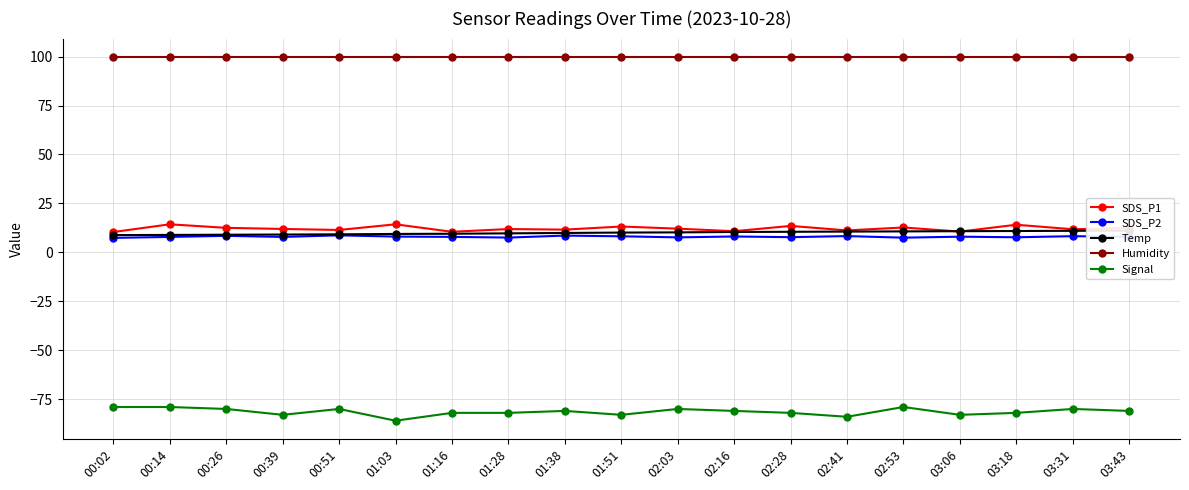

What is the label of the 18th point from the left?

03:31